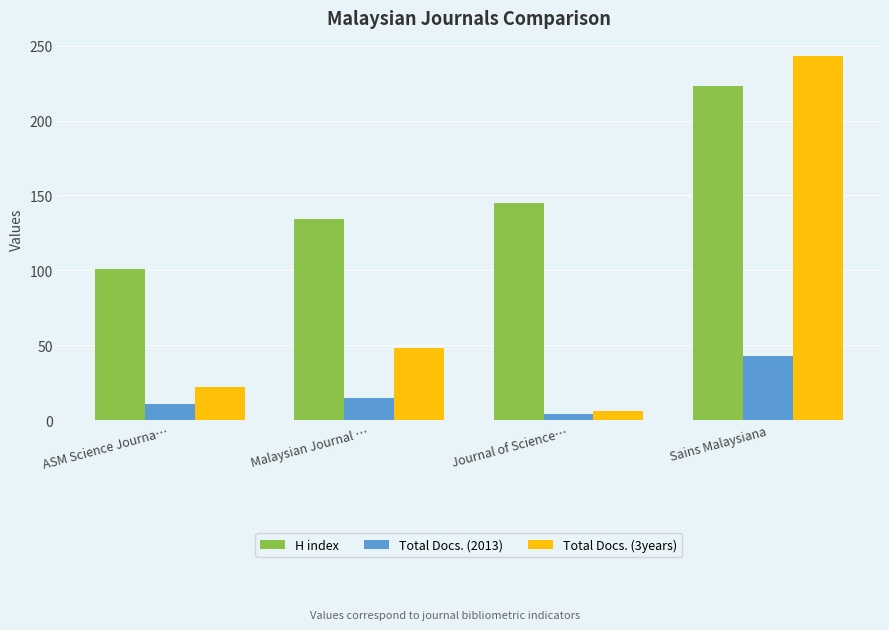

What is the sum of the Total Docs. (3years) values at Sains Malaysiana and ASM Science Journa…?

265